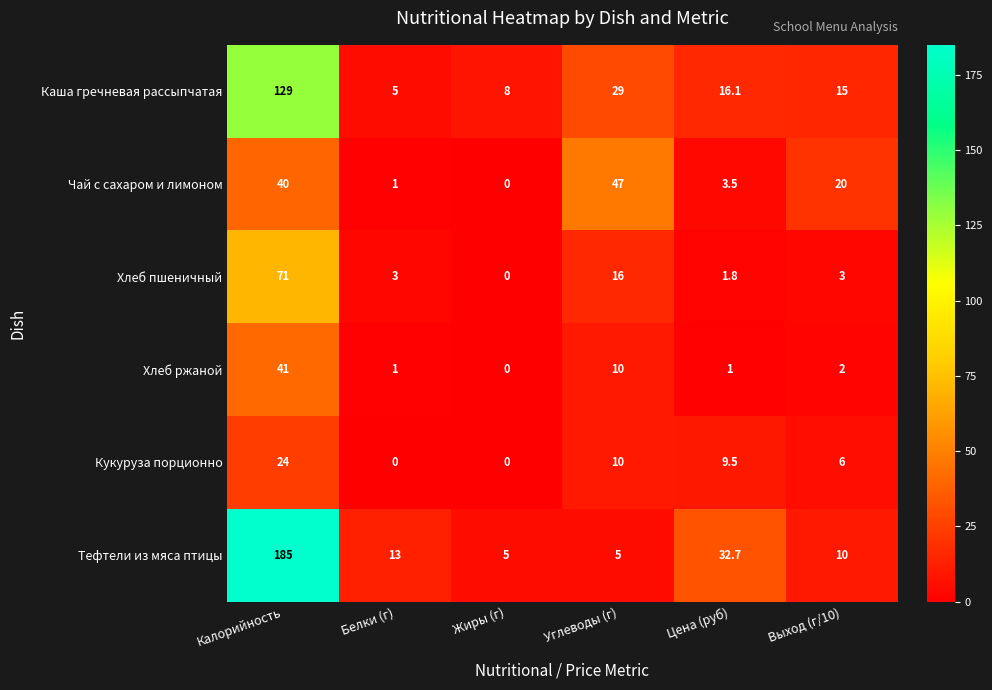

True or false: Чай с сахаром и лимоном has a value of 5.8 at Цена (руб).

False